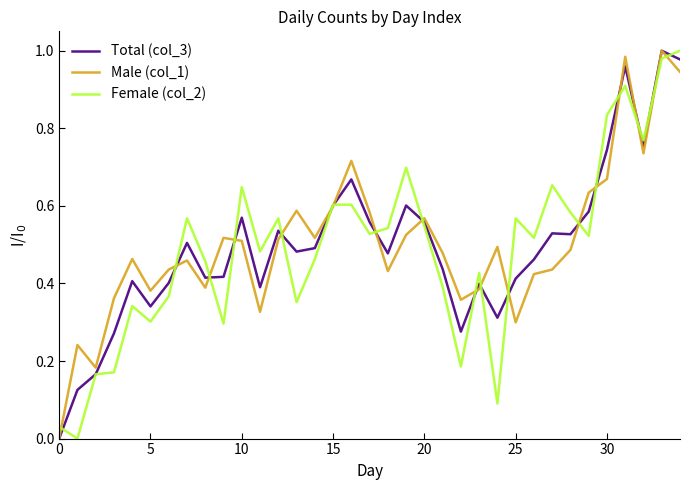

What are all the series names shown in the legend?

Total (col_3), Male (col_1), Female (col_2)